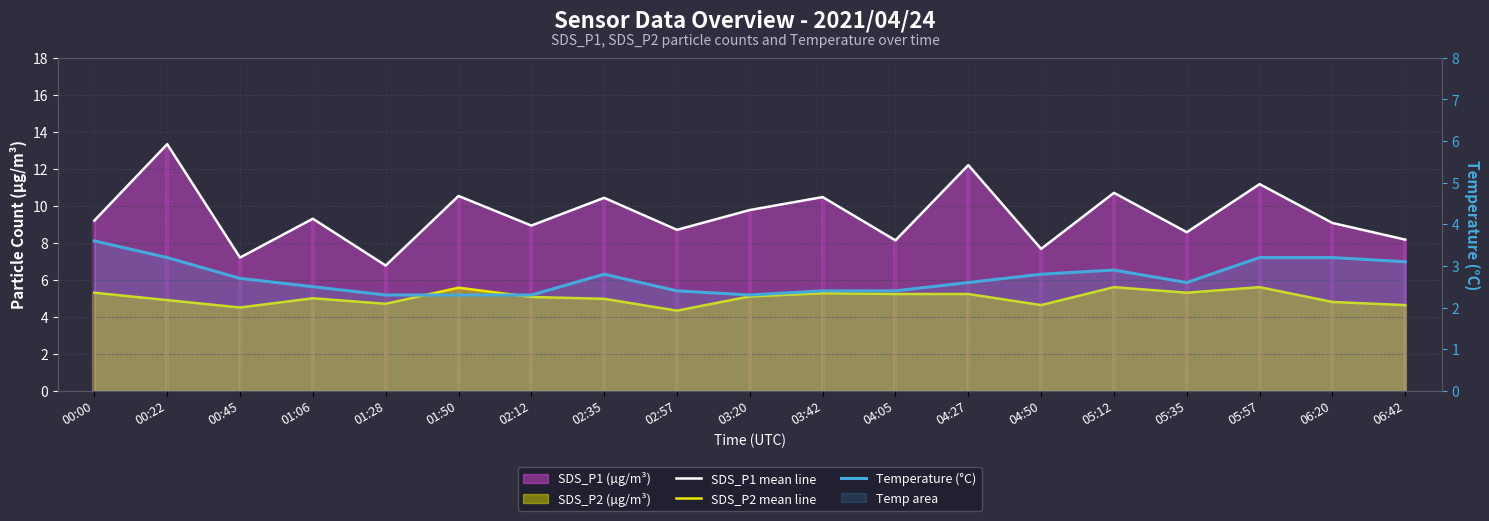

At which label does SDS_P2 mean line first exceed 5?

00:00